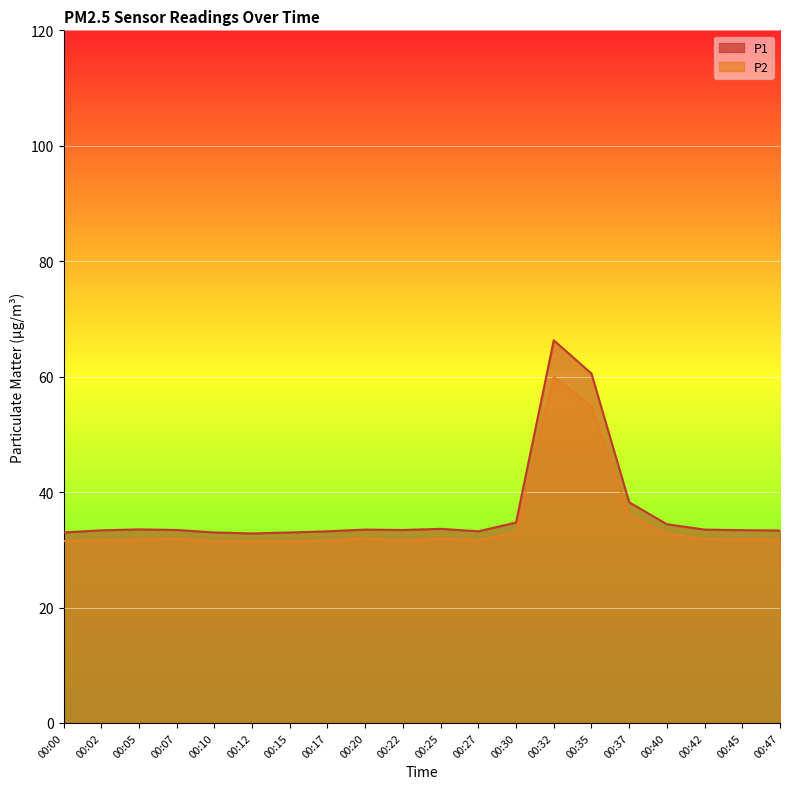

List the series in order of their peak value, highest first.

P1, P2